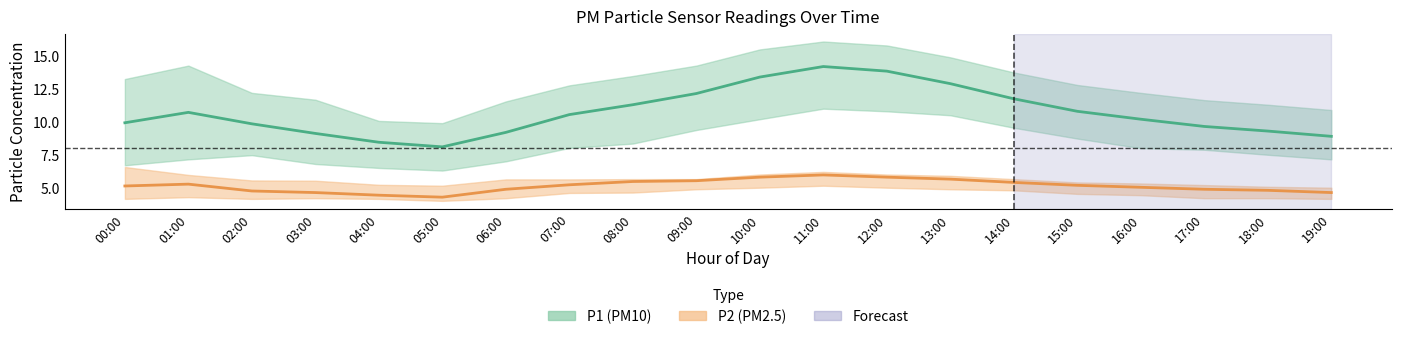

Reading right to left, extract all data points from this chart.

P1: 8.9	9.3	9.7	10.2	10.8	11.8	12.9	13.8	14.2	13.4	12.2	11.3	10.6	9.2	8.1	8.4	9.1	9.8	10.7	9.9
P1_upper: 10.9	11.3	11.7	12.2	12.8	13.8	14.9	15.8	16.1	15.5	14.3	13.5	12.8	11.6	9.9	10.1	11.7	12.2	14.3	13.2
P1_lower: 7.2	7.5	7.9	8.0	8.7	9.6	10.5	10.8	11.0	10.2	9.4	8.3	8.0	7.0	6.3	6.5	6.8	7.5	7.2	6.7
P2: 4.6	4.8	4.9	5.0	5.2	5.4	5.7	5.8	6.0	5.8	5.5	5.5	5.2	4.9	4.3	4.4	4.6	4.8	5.3	5.1
P2_upper: 5.0	5.1	5.2	5.3	5.4	5.7	5.9	6.0	6.2	6.0	5.7	5.7	5.6	5.6	5.2	5.2	5.5	5.5	6.0	6.6
P2_lower: 4.2	4.2	4.2	4.4	4.5	4.8	4.9	5.0	5.2	5.0	4.9	4.6	4.6	4.2	4.0	4.2	4.2	4.2	4.3	4.2